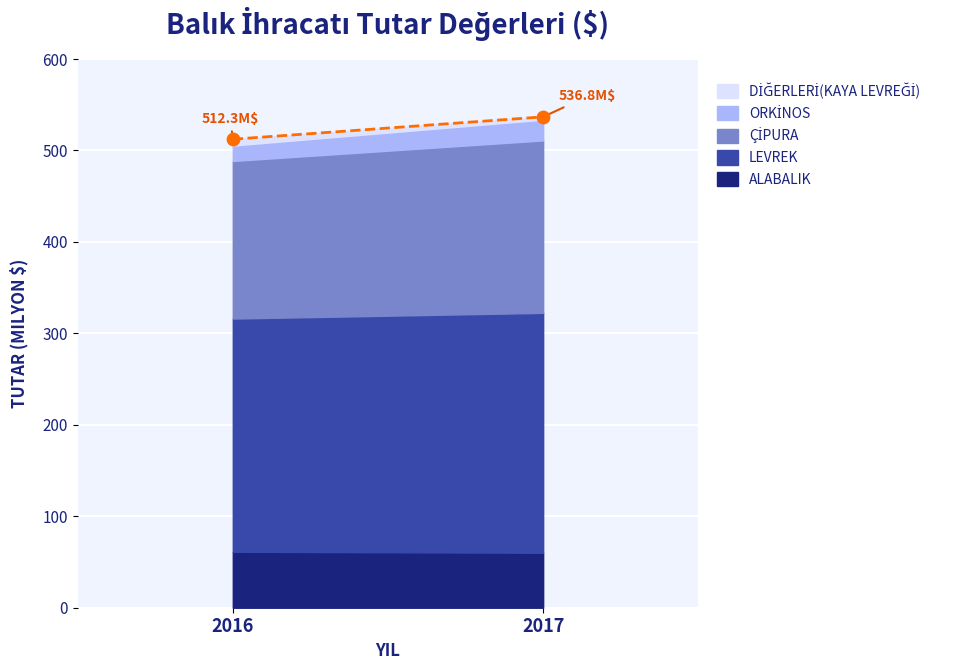

What is the range of X values (max minus min)?

1.0